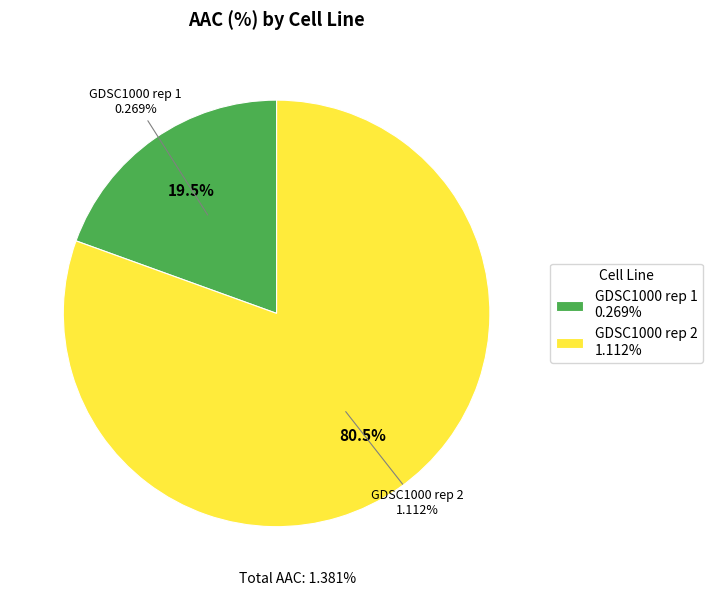

What is the change in value from GDSC1000 rep 1 to GDSC1000 rep 2?

+0.8